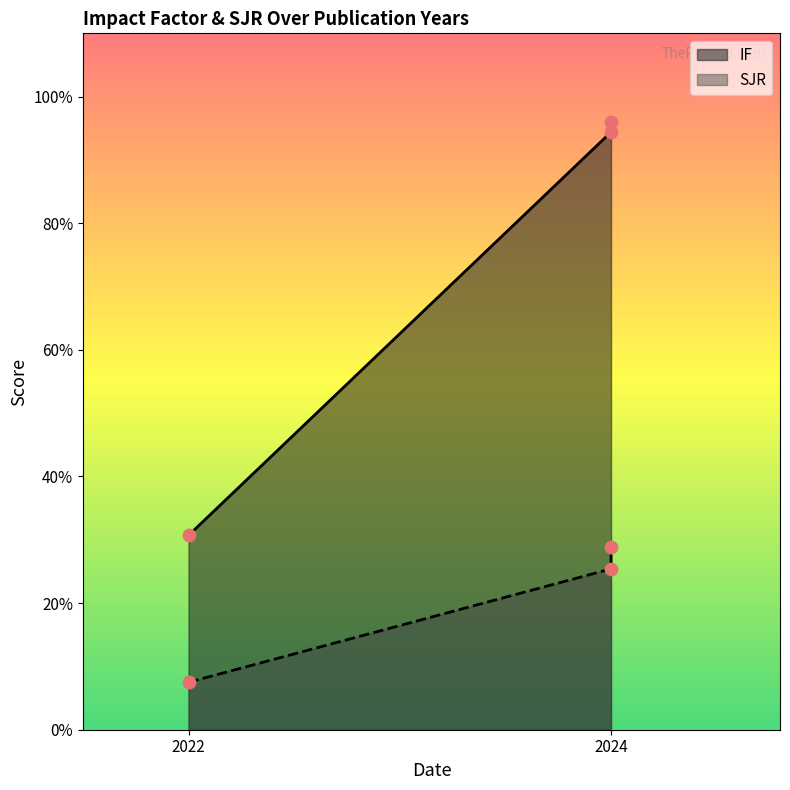

Which series has the largest Y range (max minus min)?

IF